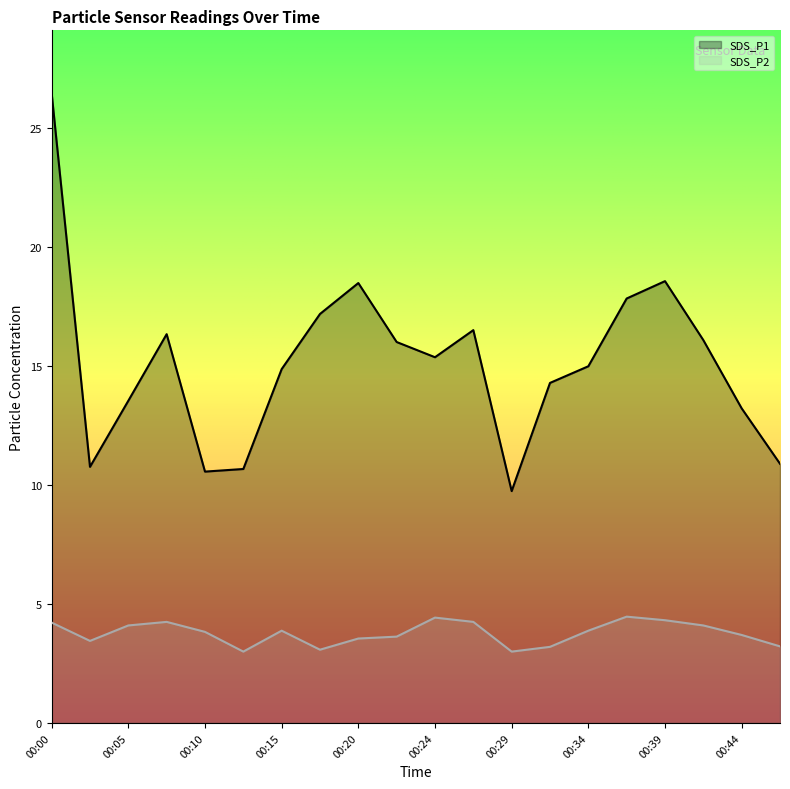

Which series has the widest spread of values?

SDS_P1